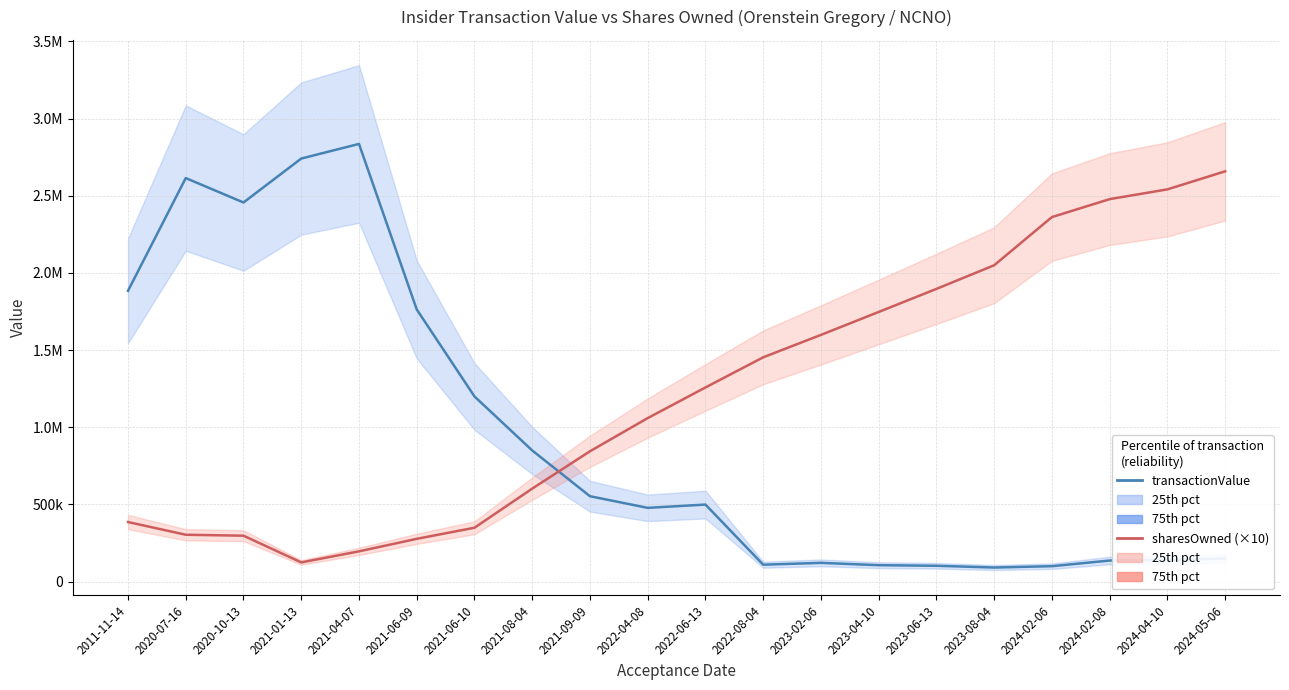

Which category has the lowest value in the transactionValue series?

2023-08-04